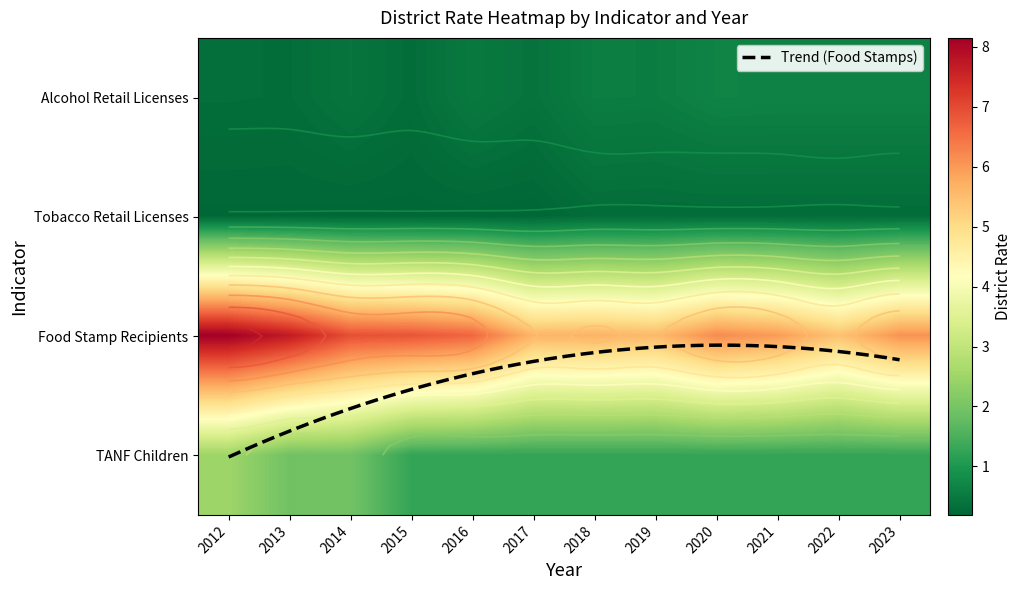

What is the sum of the Food Stamp Recipients values at 2016 and 2015?

13.5